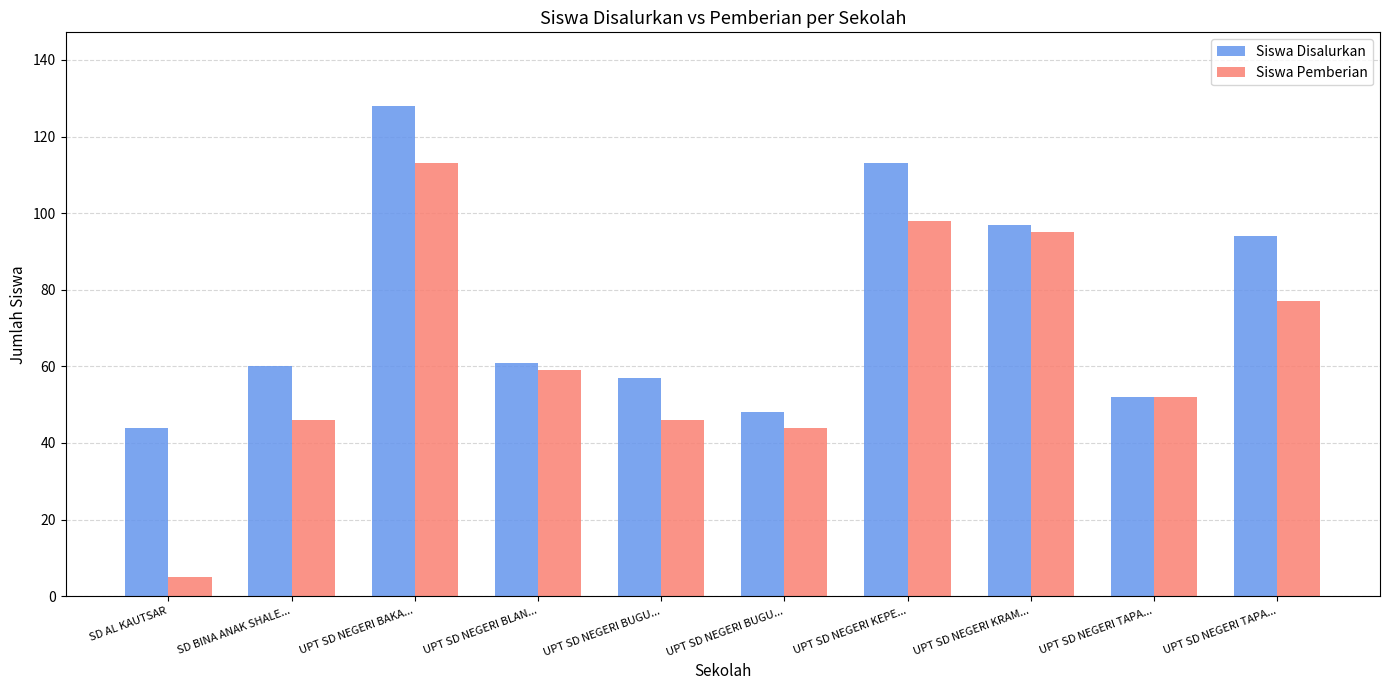

Where does the Siswa Pemberian series first go above 59?

UPT SD NEGERI BAKA...